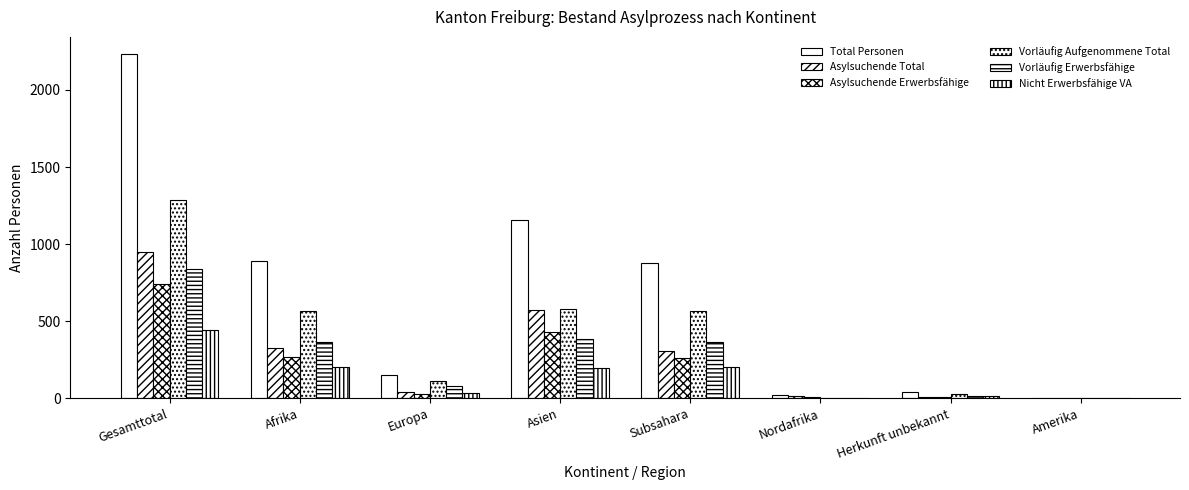

Are the bars horizontal?

No